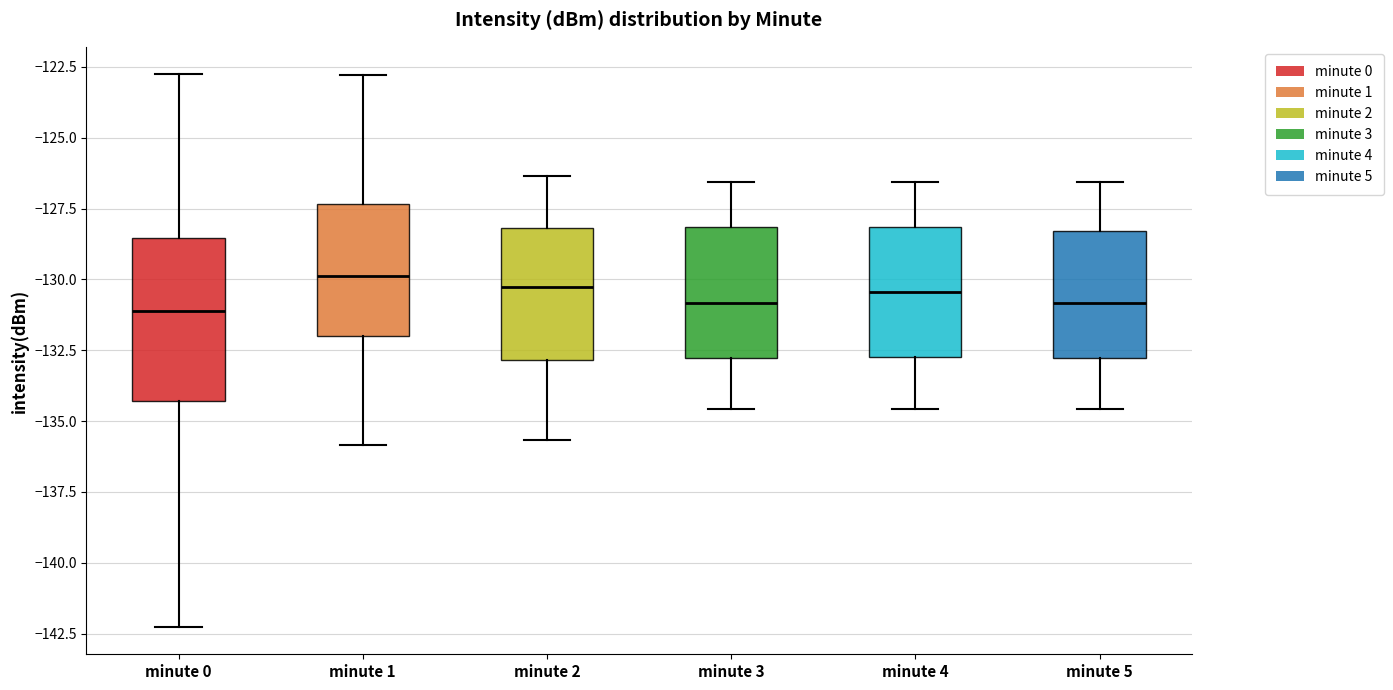

Reading left to right, transcribe this box plot: for each box, give where its median line is, the range the box spans, and where its two whiskers end, as read against the y-axis. The values are not printed on the chart, so give them approximately, as read against the axis.

minute 0: median -131.0, box -134.5 to -128.5, whiskers -142.5 to -123.0
minute 1: median -130.0, box -132.0 to -127.5, whiskers -136.0 to -123.0
minute 2: median -130.5, box -133.0 to -128.0, whiskers -135.5 to -126.5
minute 3: median -131.0, box -133.0 to -128.0, whiskers -134.5 to -126.5
minute 4: median -130.5, box -132.5 to -128.0, whiskers -134.5 to -126.5
minute 5: median -131.0, box -133.0 to -128.5, whiskers -134.5 to -126.5